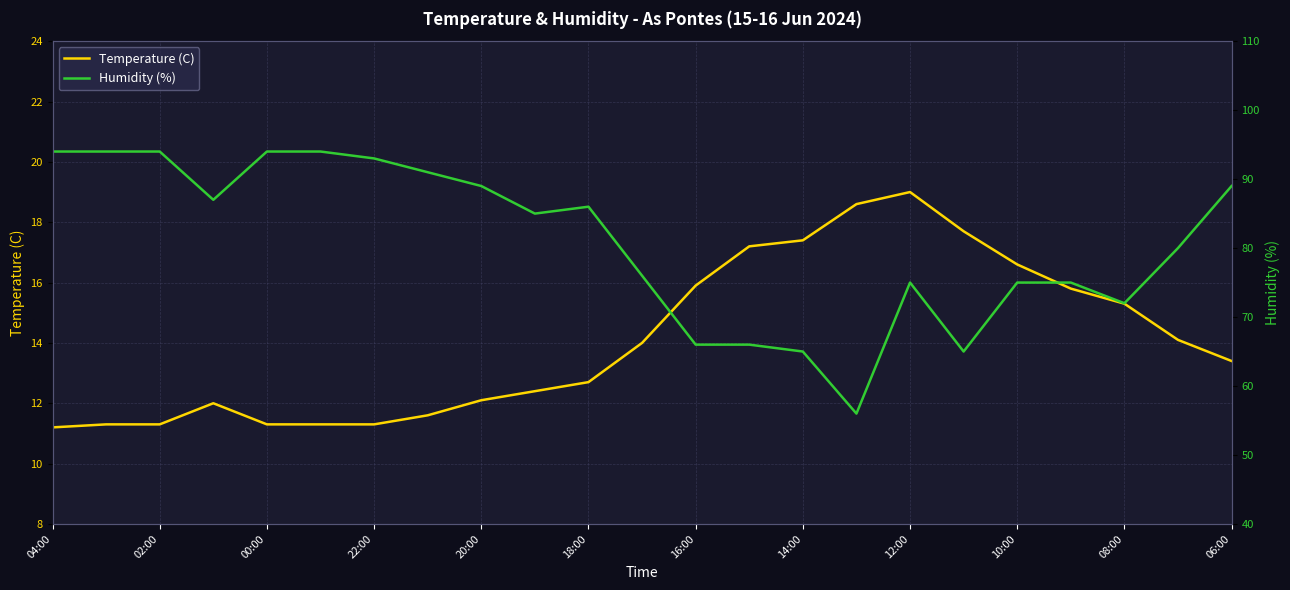

True or false: Humidity (%) and Temperature (C) intersect in this chart.

False